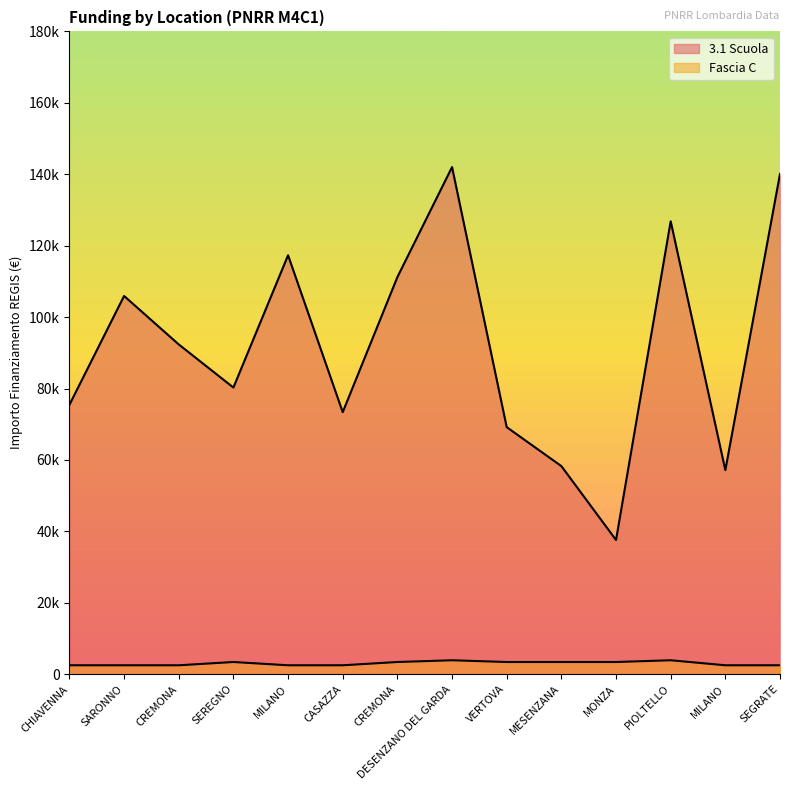

How many interior local peaks does the Fascia C series have?

3